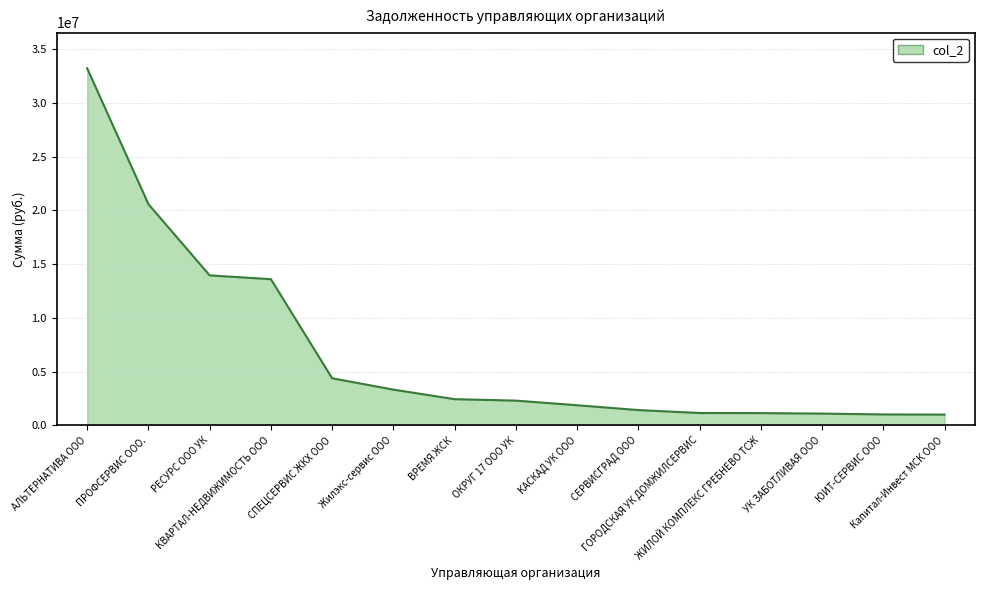

At which category does the chart reach its peak across all series?

АЛЬТЕРНАТИВА ООО